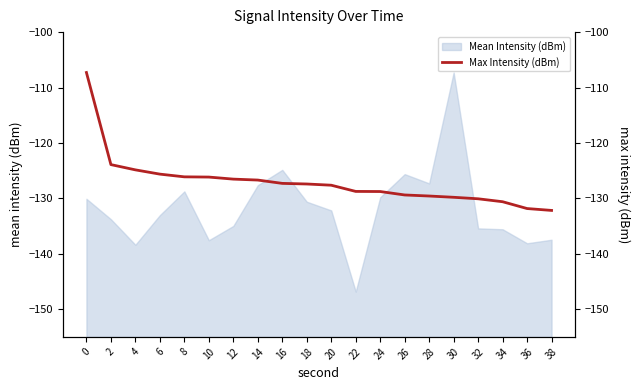

True or false: Mean Intensity (dBm) has a value of -129.8 at 24.

True